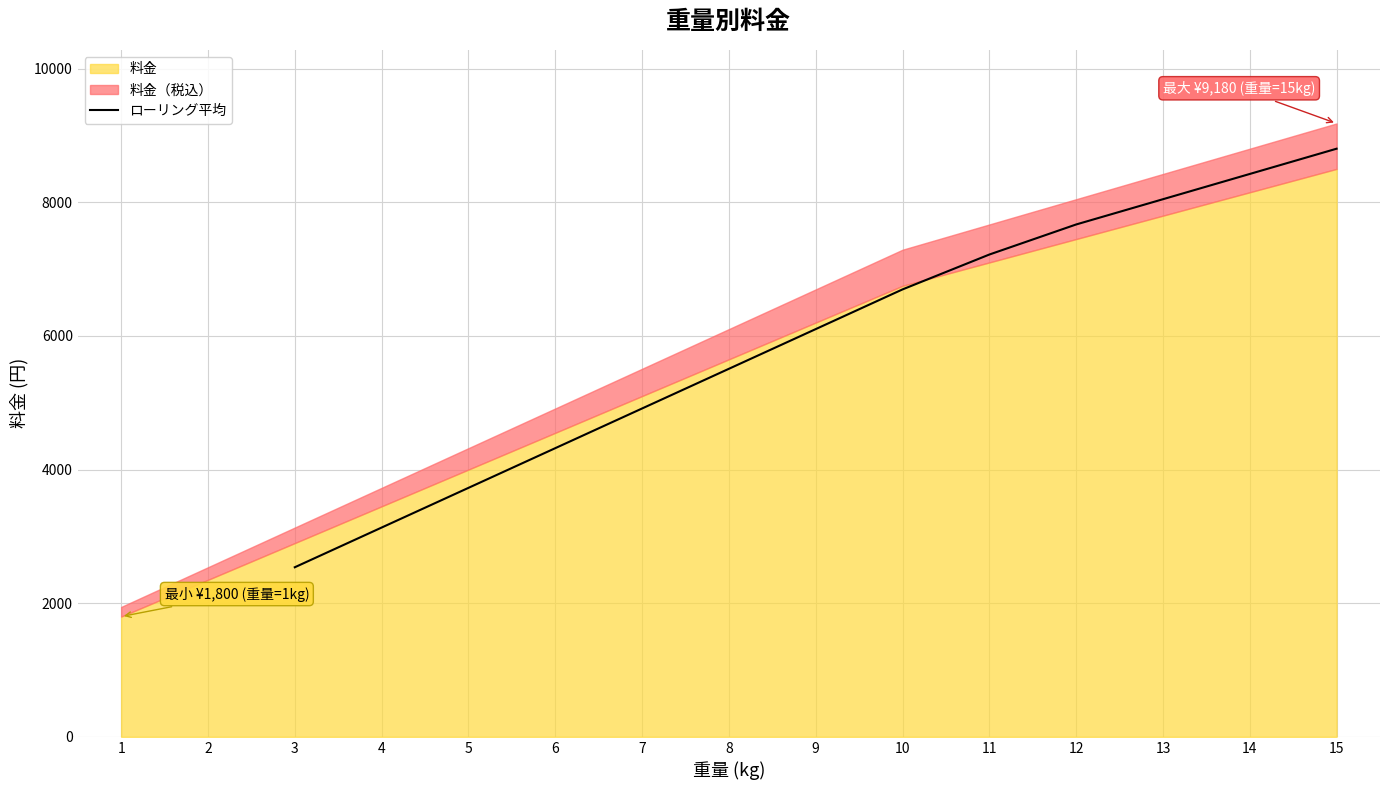

True or false: there are more than 0 points higher than both neighbors.

False